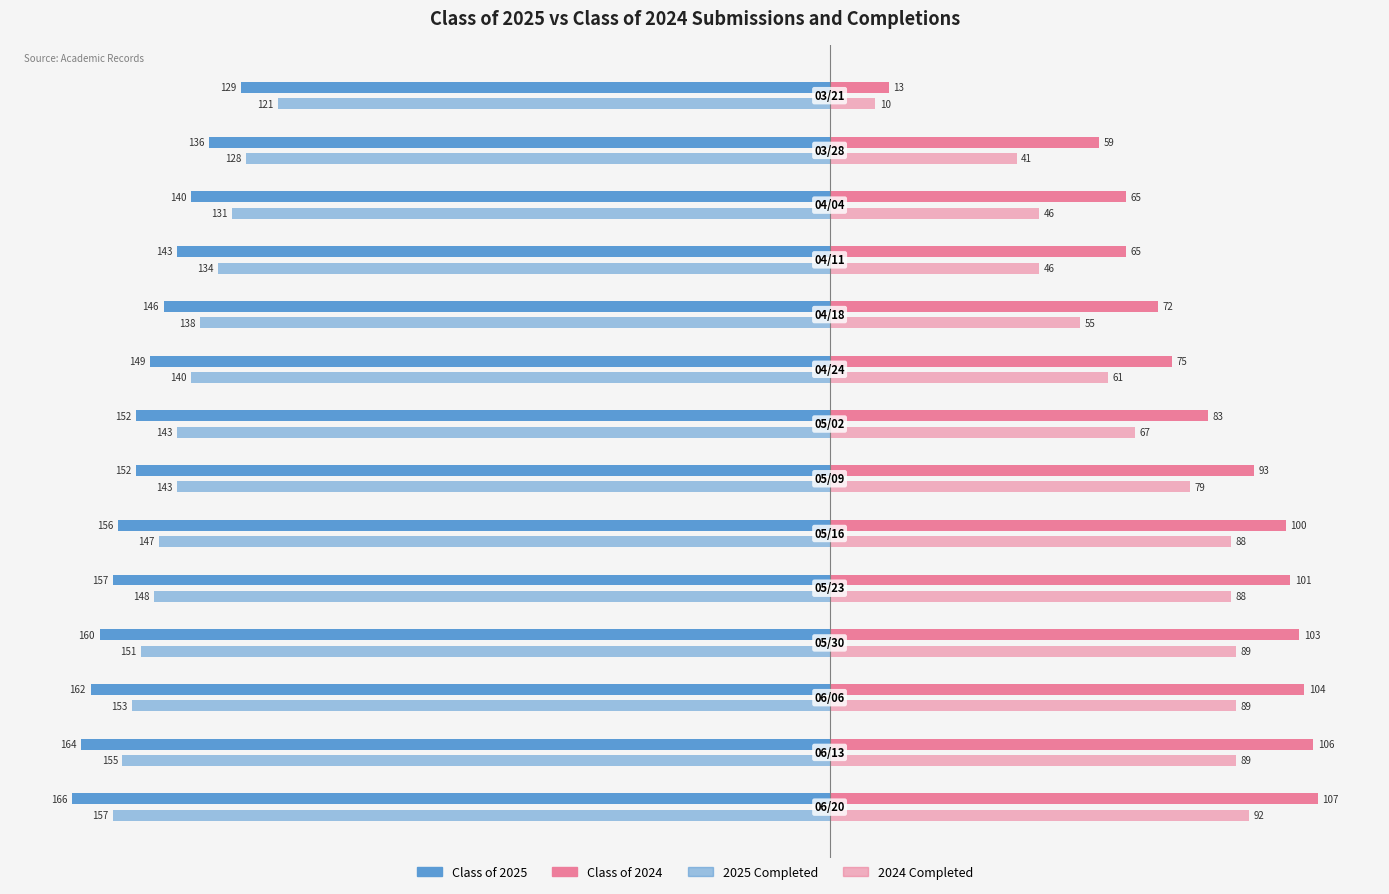

What is the maximum value shown in the chart?

107